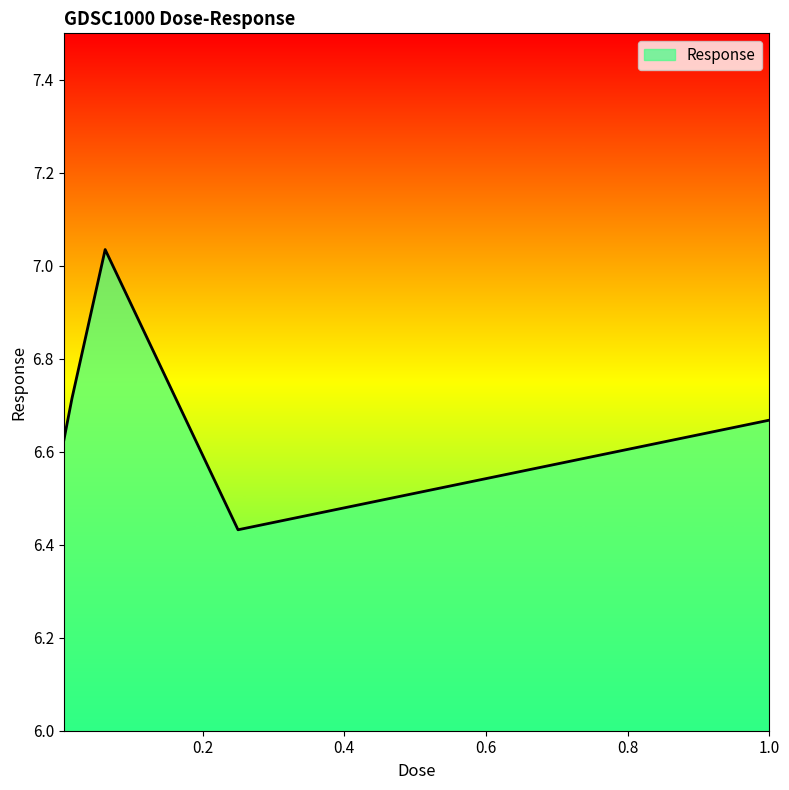

What is the sum of all values?

33.5